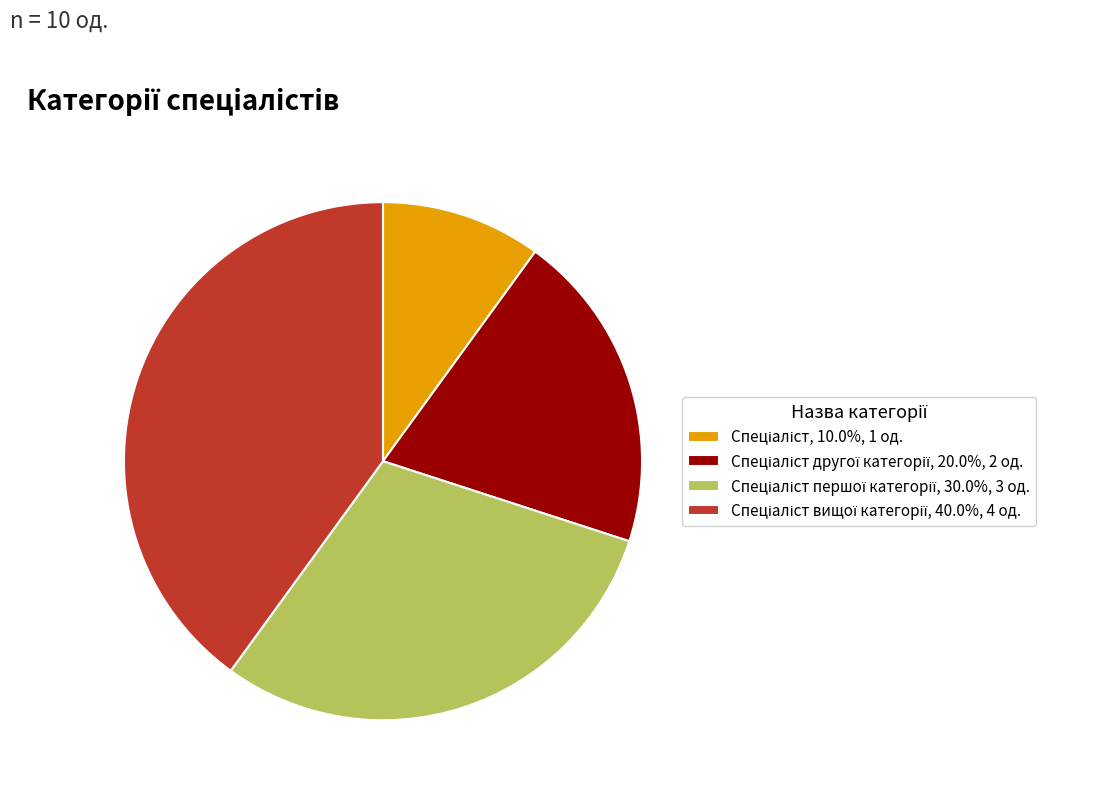

How many slices are in this pie chart?

4